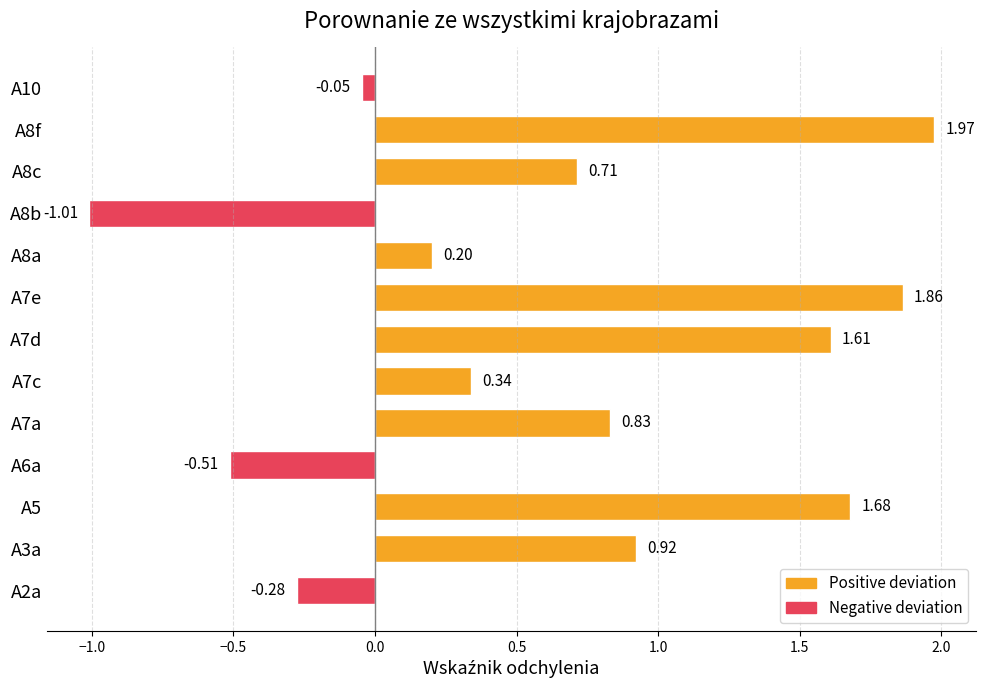

What is the difference between the second highest and second lowest values?

2.4